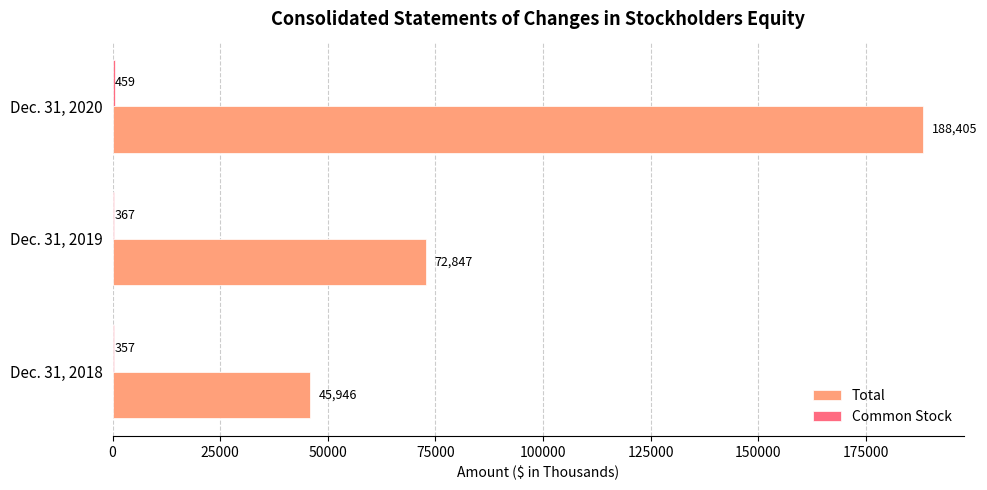

How many Total values are between 45946 and 188405?

3